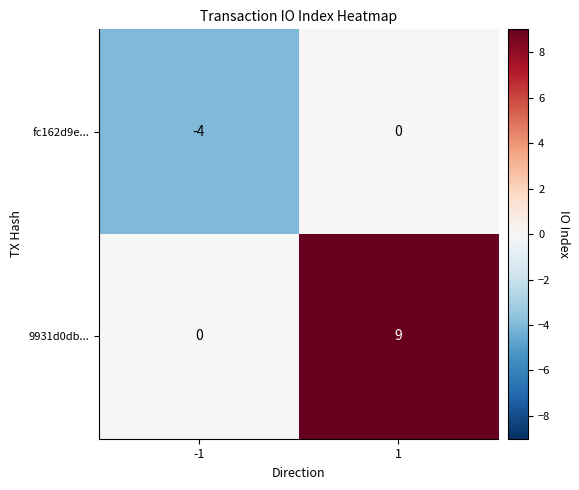

Which series has the largest range (max minus min)?

9931d0db...